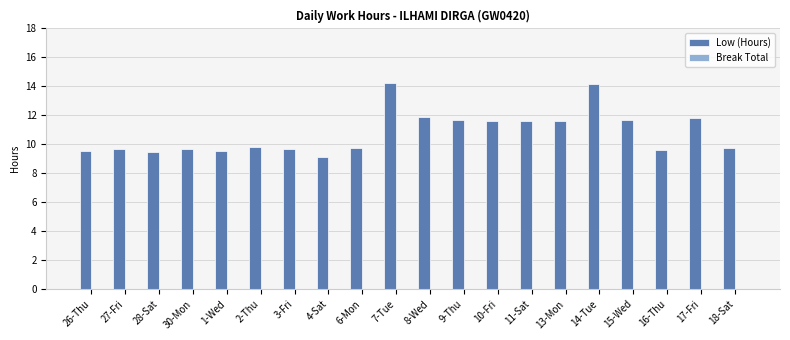

What is the change in value from 28-Sat to 4-Sat?

-0.4